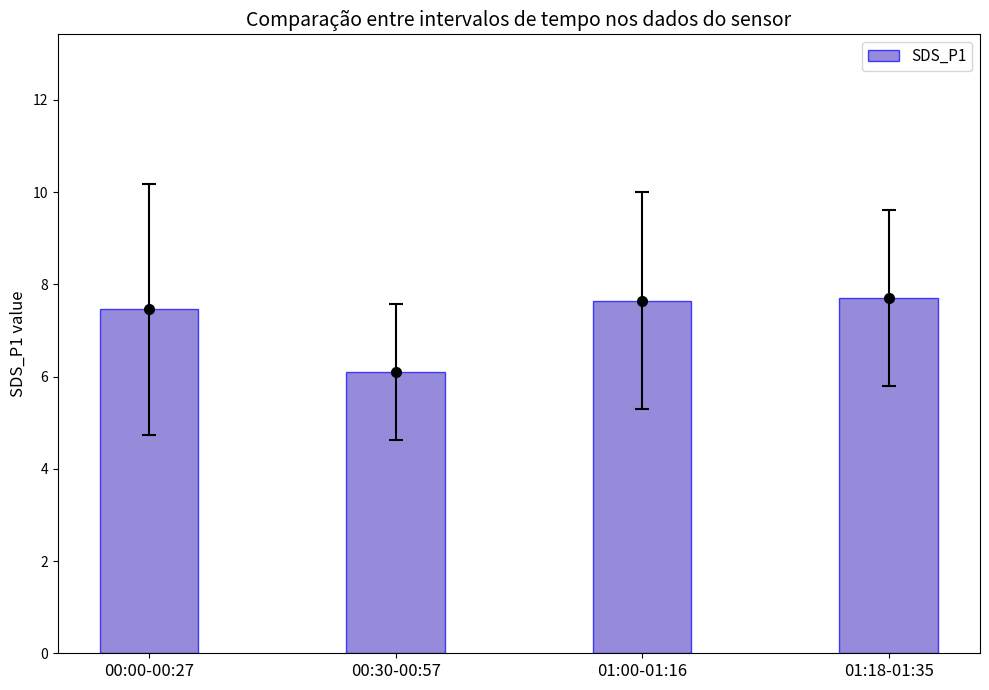

Rank the categories by value from lowest to highest.

00:30-00:57, 00:00-00:27, 01:00-01:16, 01:18-01:35